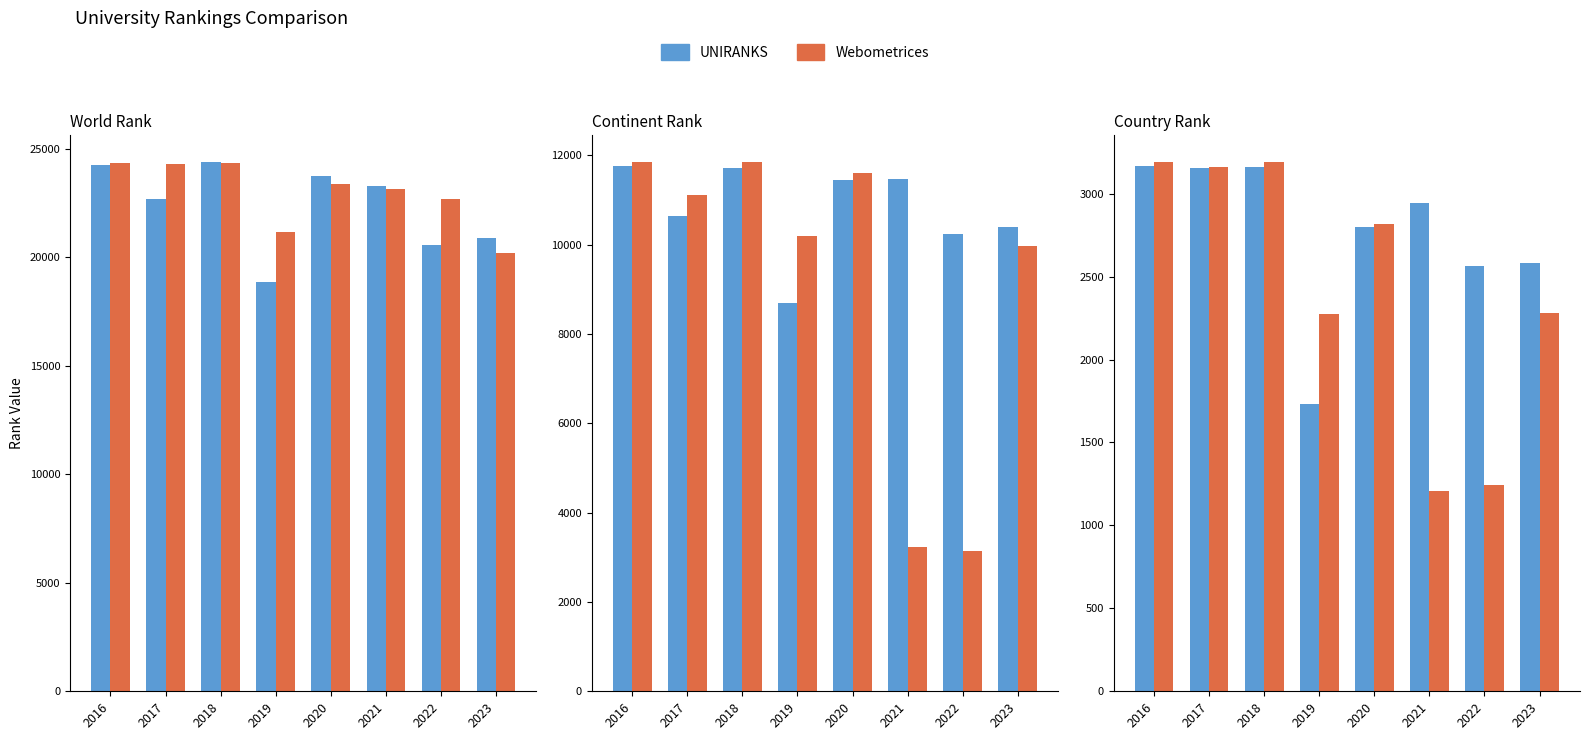

At 2019, list the series in order from largest to smallest.

Webometrices, UNIRANKS